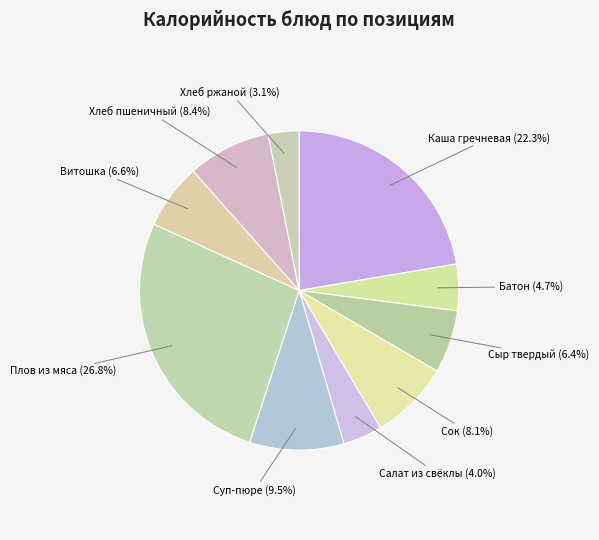

To the nearest percent, what is the combined percentage of Сок and Хлеб ржаной?

11%